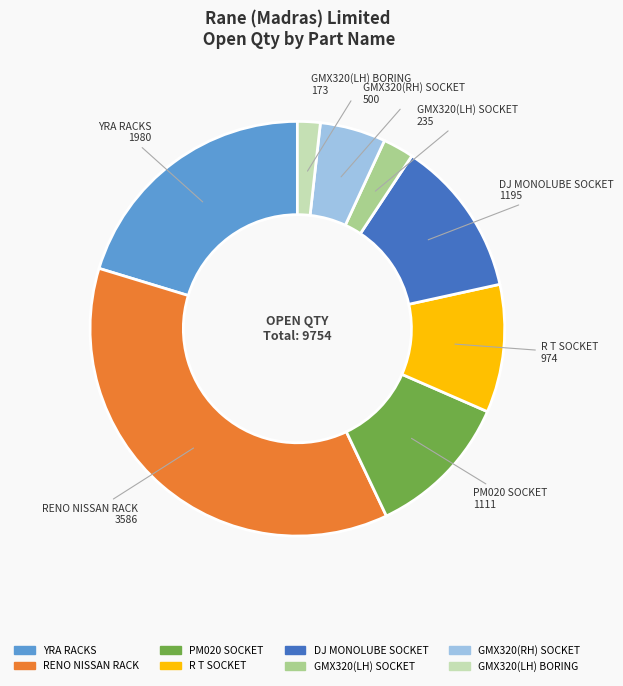

Does any single category account for the majority?

No